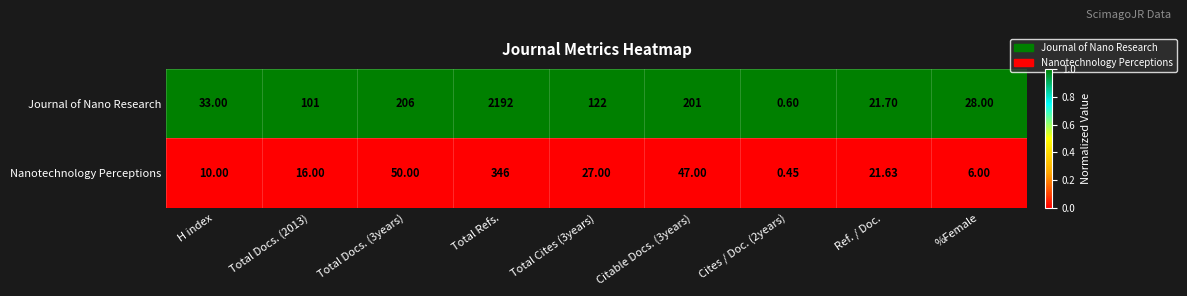

Which label corresponds to the smallest value in the chart?

Cites / Doc. (2years)